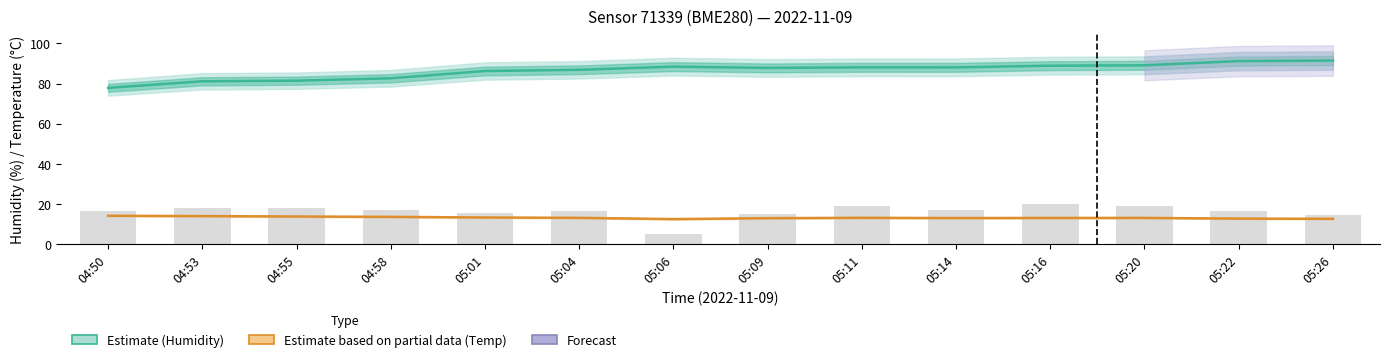

How many values in the Temperature (partial) series are below 13?

4